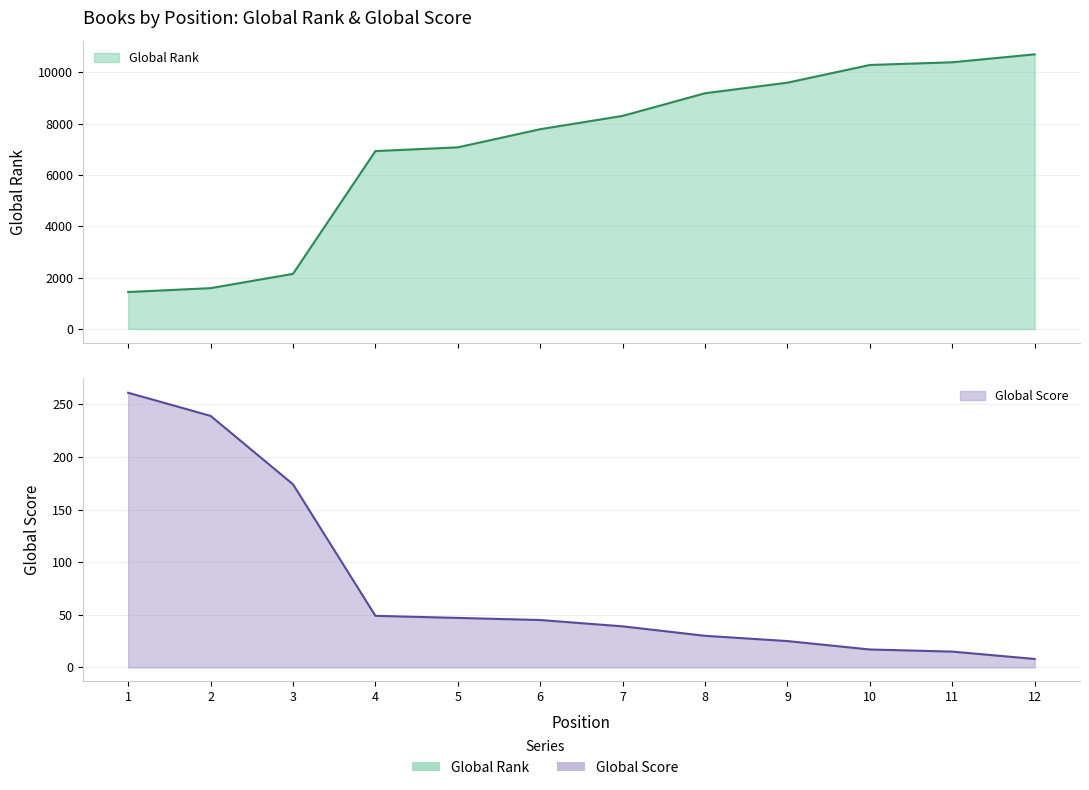

The Global Rank series shows 16737 at 11. True or false?

False